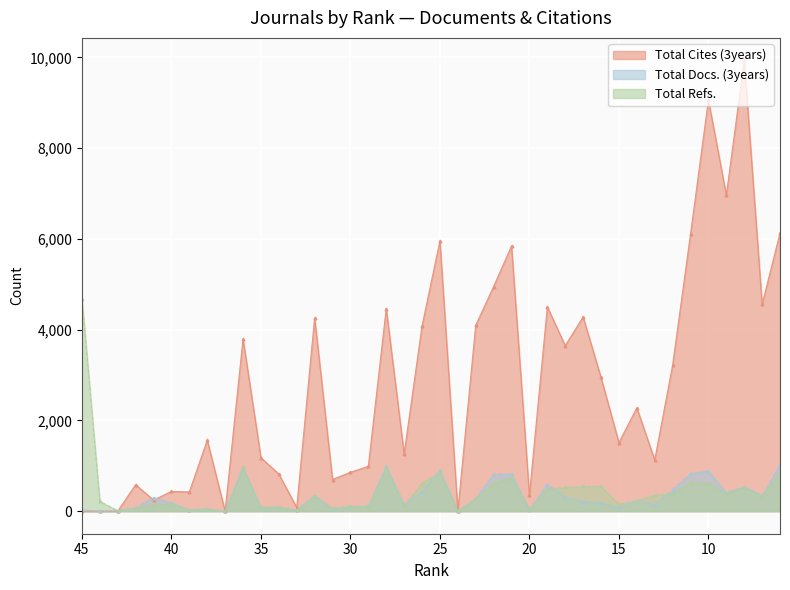

How many intersections are there between Total Refs. and Total Docs. (3years)?

11